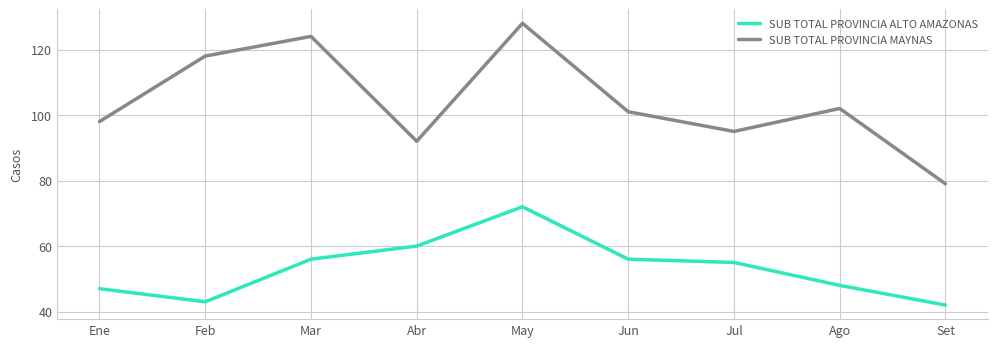

How many values in the SUB TOTAL PROVINCIA ALTO AMAZONAS series are below 55?

4